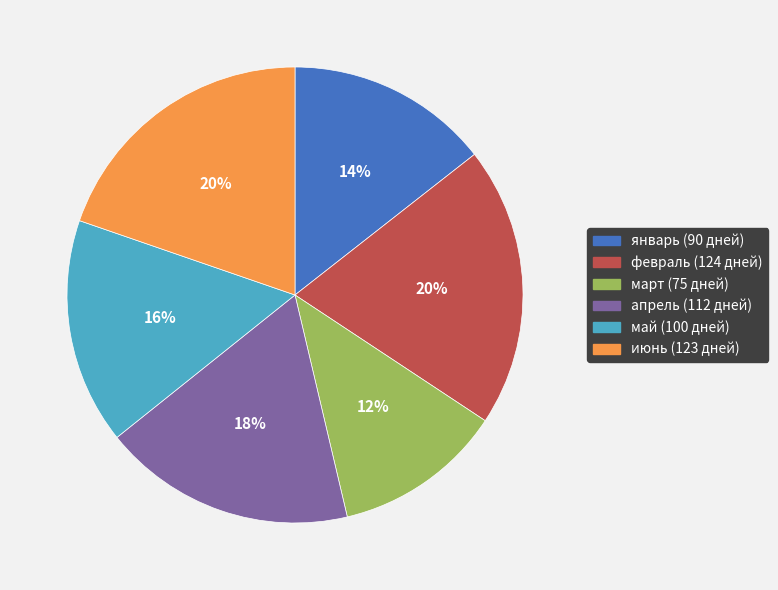

Which category has the smallest portion of the pie?

март